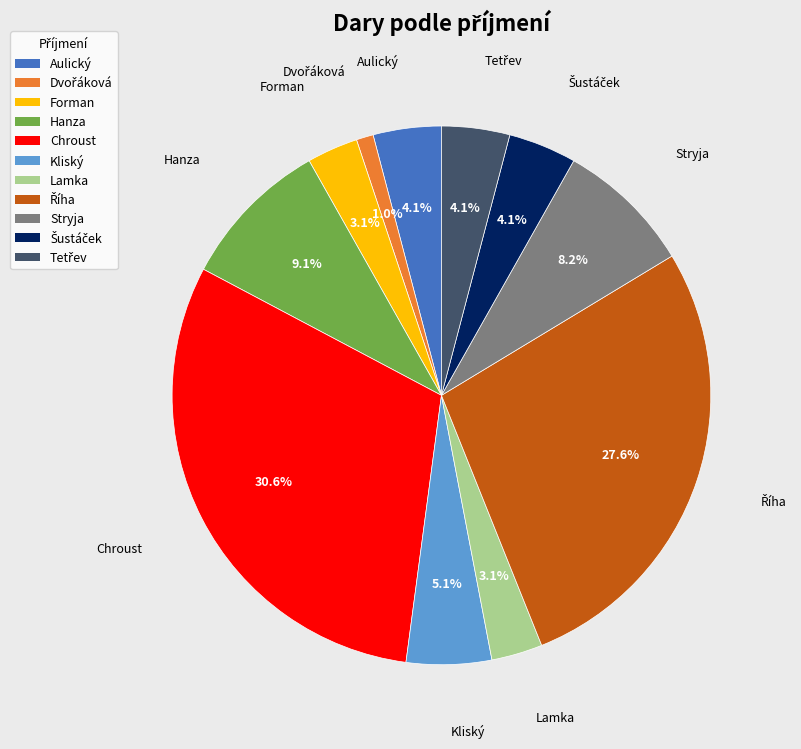

What is the largest slice in the pie chart?

Chroust